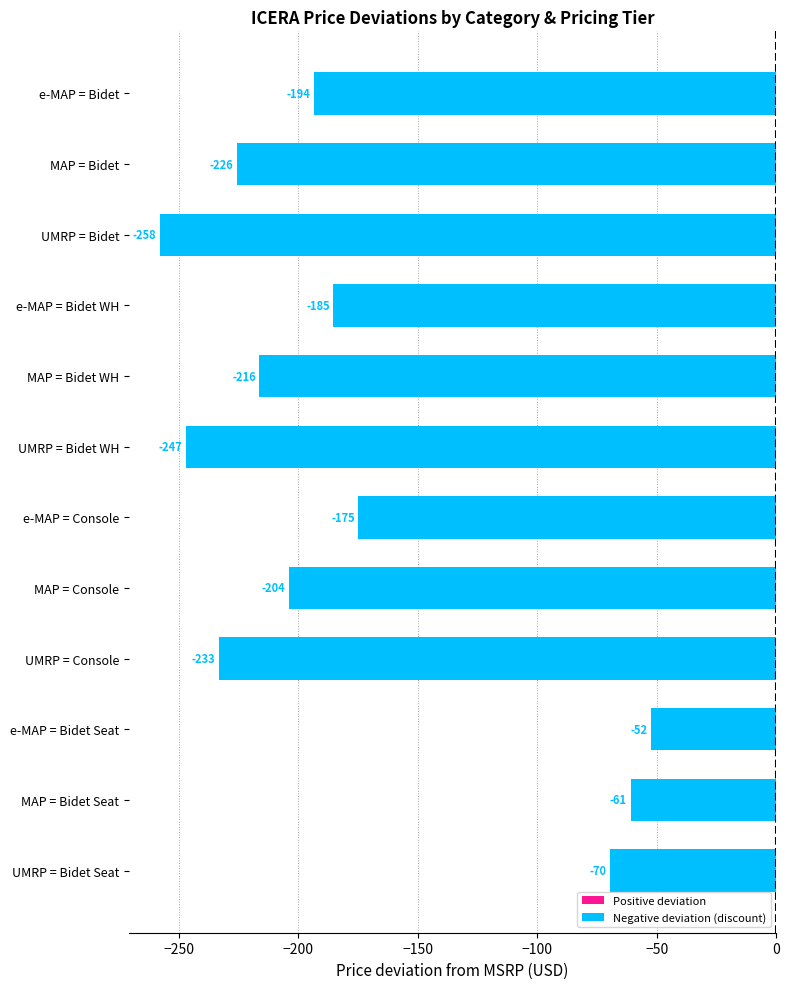

Between UMRP = Console and e-MAP = Console, which is larger?

e-MAP = Console